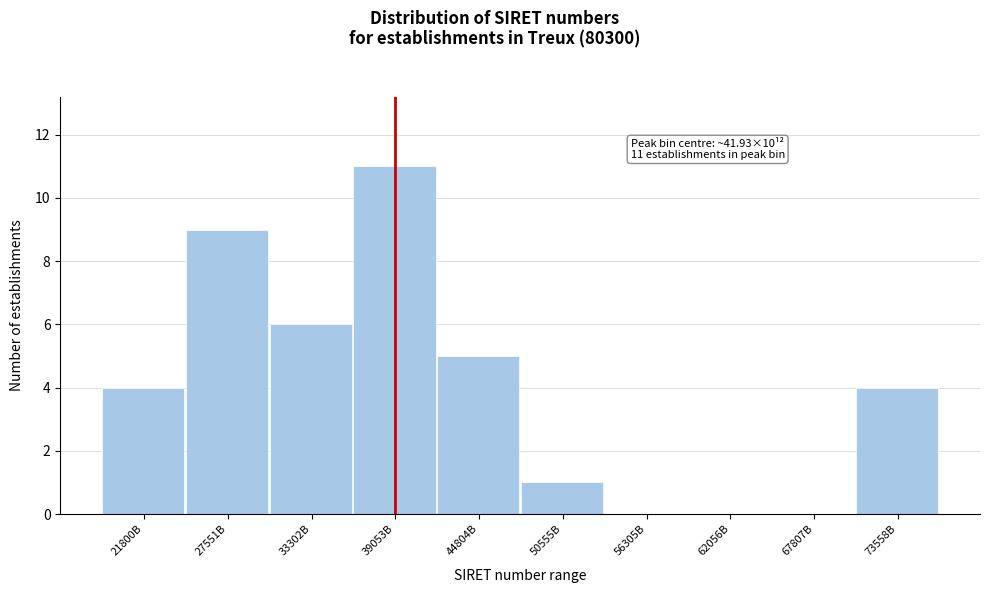

Reading left to right, transcribe all the data shown in this chart.

21800B=4	27551B=9	33302B=6	39053B=11	44804B=5	50555B=1	56305B=0	62056B=0	67807B=0	73558B=4